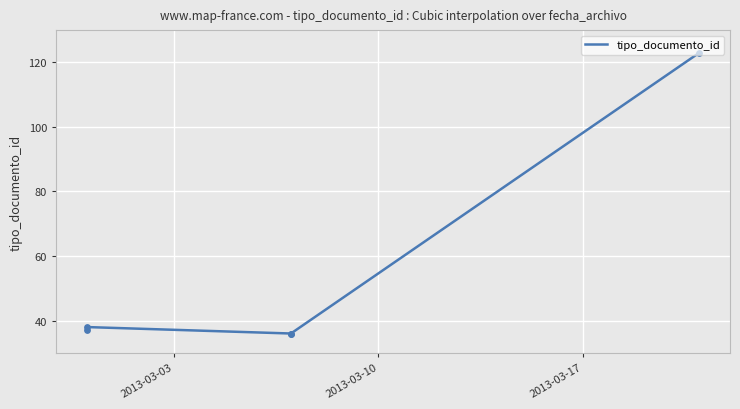

What is the ratio of the value at 2013-03-21 to the value at 2013-03-07?

3.4